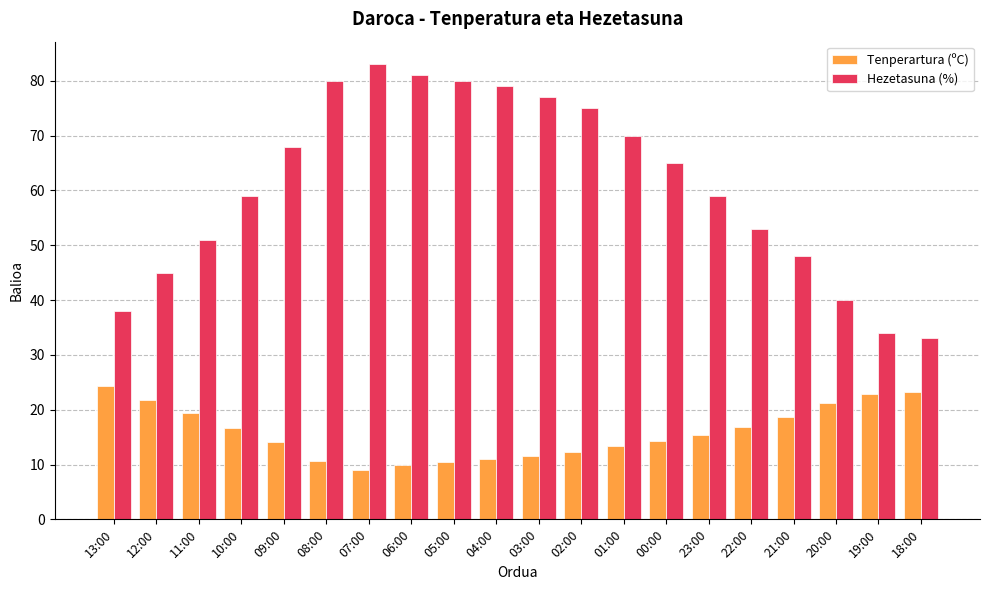

Rank the series by their maximum value, from lowest to highest.

Tenperartura (ºC), Hezetasuna (%)